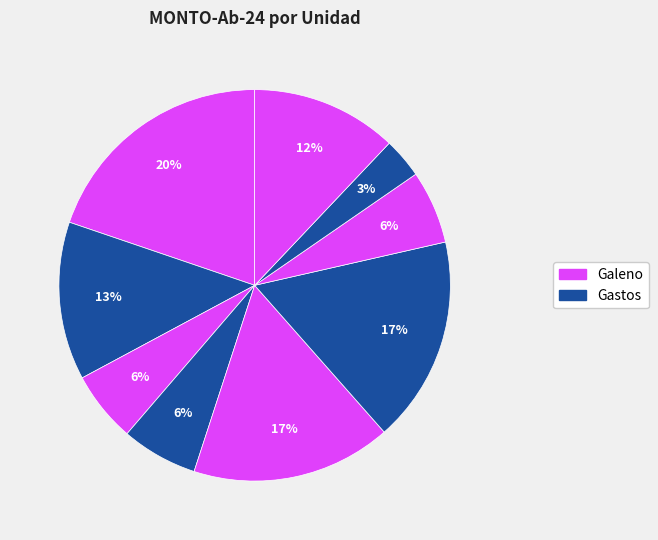

Count the number of slices in the pie.

9